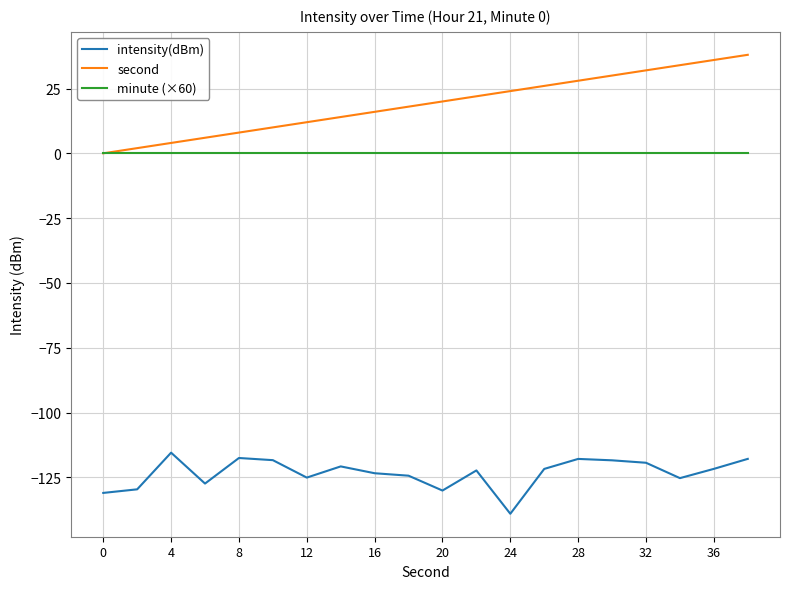

Which series has the largest range (max minus min)?

second